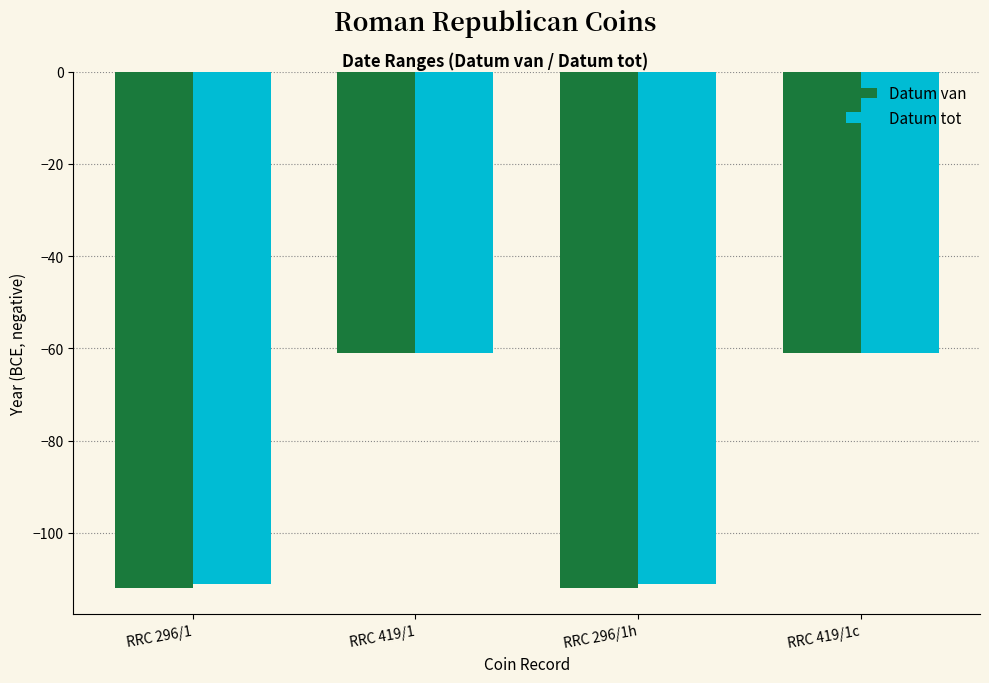

What is the average value of the Datum van series?

-86